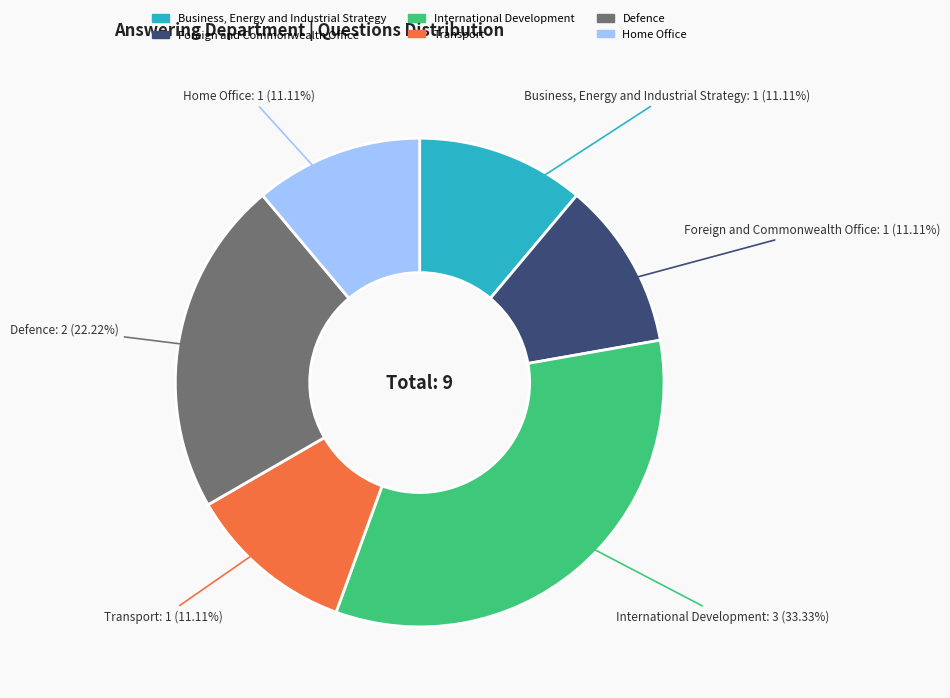

Count the number of slices in the pie.

6